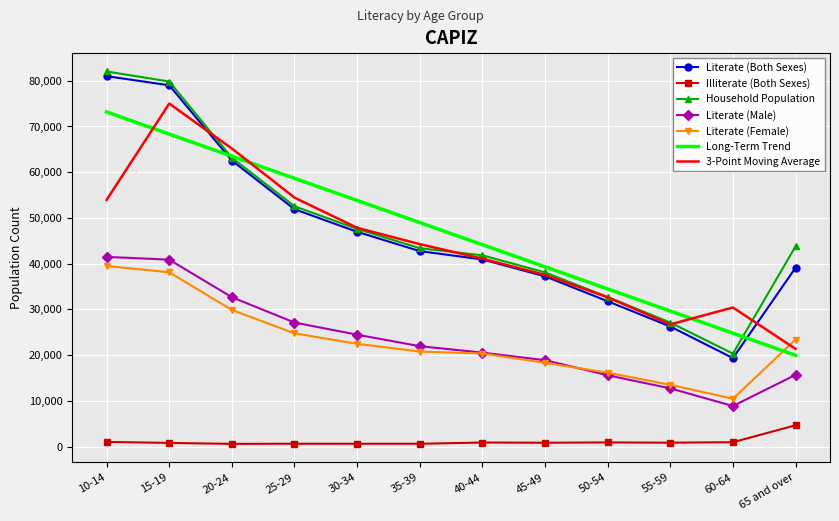

What is the highest value of the Literate (Male) series?

41496.0